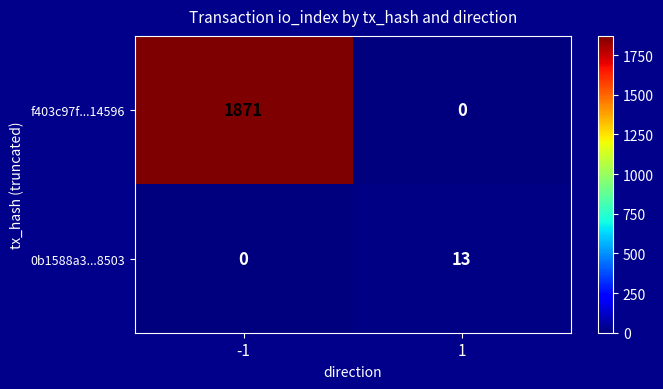

What is the average value of the f403c97f...14596 series?

936